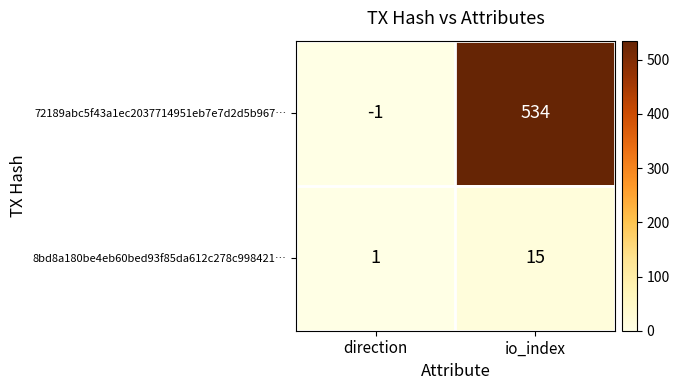

At io_index, list the series in order from largest to smallest.

72189abc5f43a1ec2037714951eb7e7d2d5b967…, 8bd8a180be4eb60bed93f85da612c278c998421…